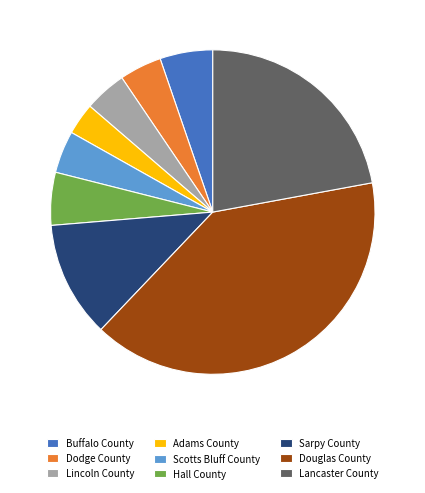

True or false: Hall County accounts for 19% of the total.

False